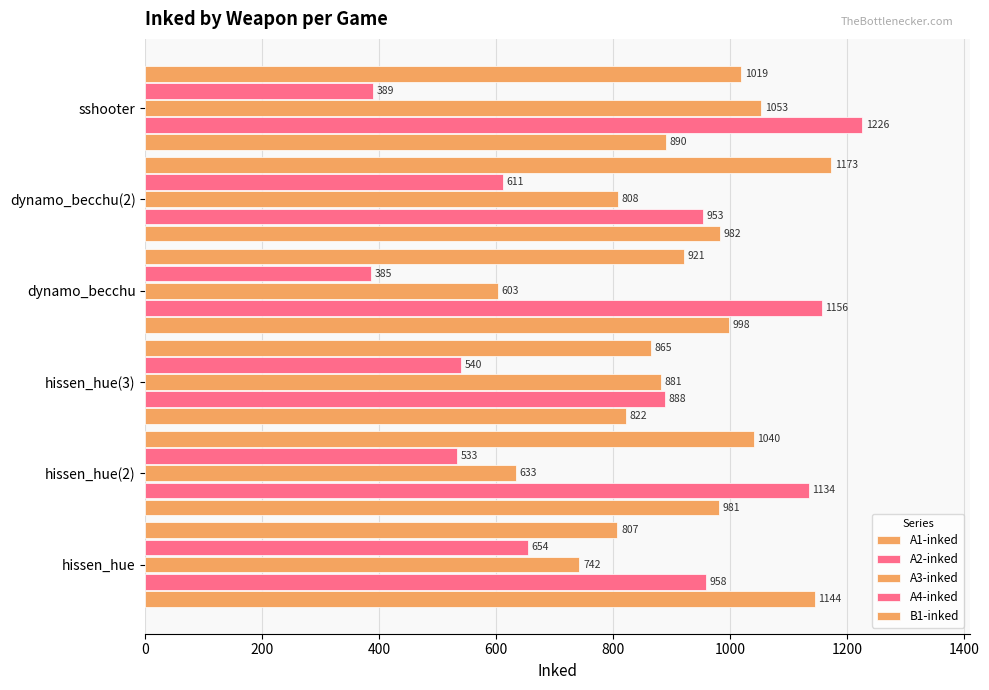

Which series has the largest range (max minus min)?

A3-inked